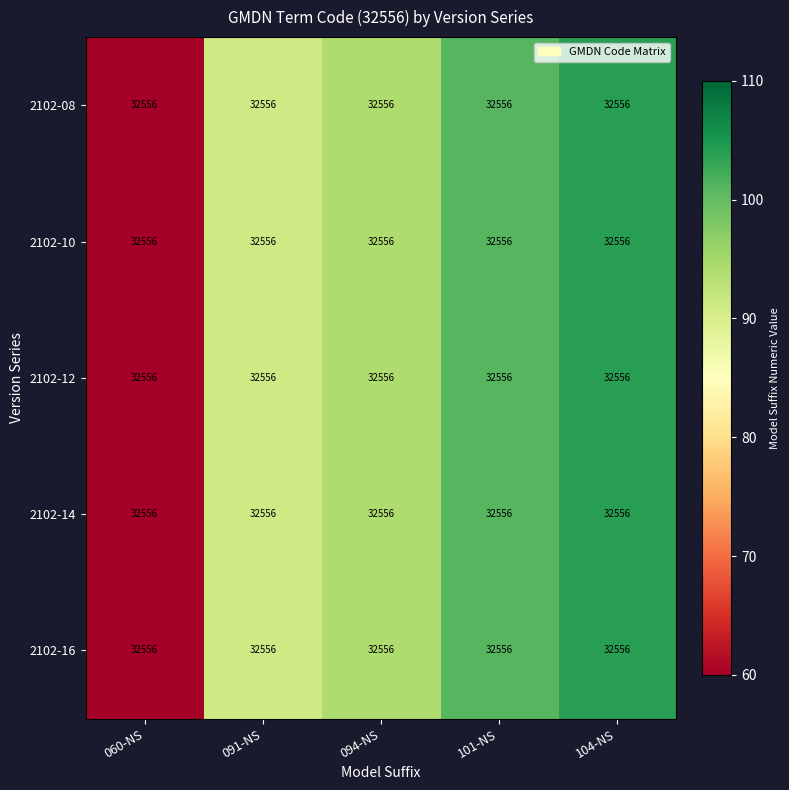

Which series has the largest range (max minus min)?

2102-08